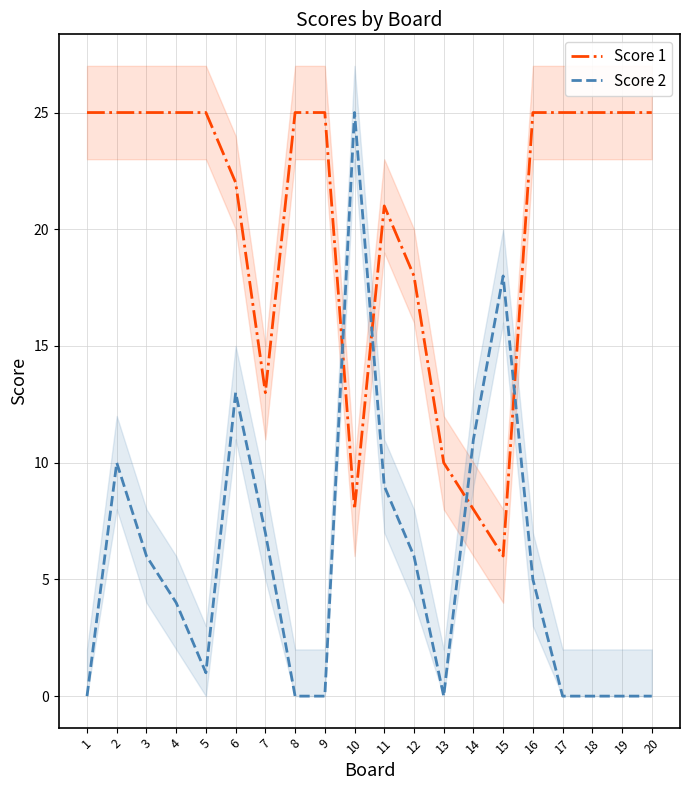

Reading left to right, list all the values displayed in this chart.

Score 1: 1=25	2=25	3=25	4=25	5=25	6=22	7=13	8=25	9=25	10=8	11=21	12=18	13=10	14=8	15=6	16=25	17=25	18=25	19=25	20=25
Score 2: 1=0	2=10	3=6	4=4	5=1	6=13	7=7	8=0	9=0	10=25	11=9	12=6	13=0	14=11	15=18	16=5	17=0	18=0	19=0	20=0